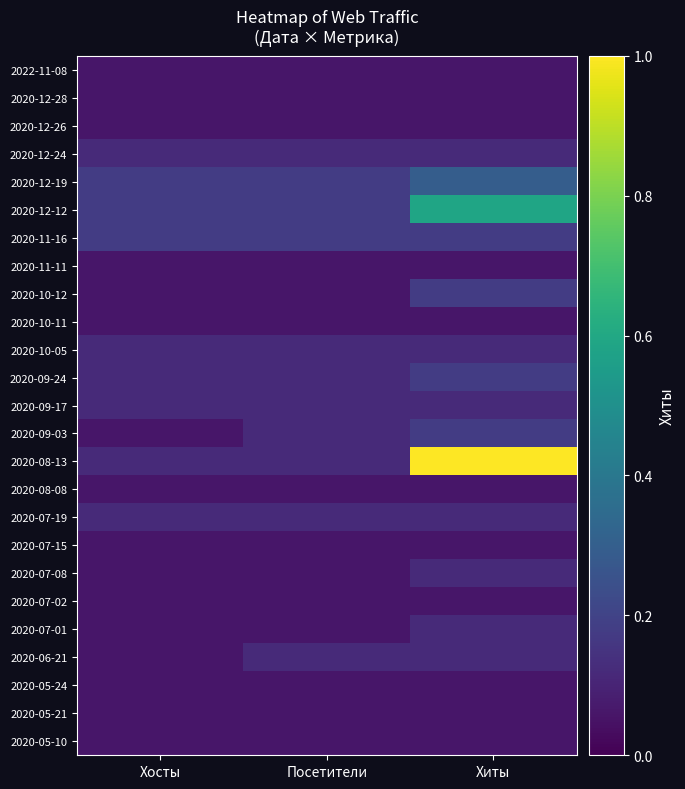

Reading left to right, extract all data points from this chart.

2022-11-08: Хосты=0.1	Посетители=0.1	Хиты=0.1
2020-12-28: Хосты=0.1	Посетители=0.1	Хиты=0.1
2020-12-26: Хосты=0.1	Посетители=0.1	Хиты=0.1
2020-12-24: Хосты=0.1	Посетители=0.1	Хиты=0.1
2020-12-19: Хосты=0.2	Посетители=0.2	Хиты=0.3
2020-12-12: Хосты=0.2	Посетители=0.2	Хиты=0.6
2020-11-16: Хосты=0.2	Посетители=0.2	Хиты=0.2
2020-11-11: Хосты=0.1	Посетители=0.1	Хиты=0.1
2020-10-12: Хосты=0.1	Посетители=0.1	Хиты=0.2
2020-10-11: Хосты=0.1	Посетители=0.1	Хиты=0.1
2020-10-05: Хосты=0.1	Посетители=0.1	Хиты=0.1
2020-09-24: Хосты=0.1	Посетители=0.1	Хиты=0.2
2020-09-17: Хосты=0.1	Посетители=0.1	Хиты=0.1
2020-09-03: Хосты=0.1	Посетители=0.1	Хиты=0.2
2020-08-13: Хосты=0.1	Посетители=0.1	Хиты=1.0
2020-08-08: Хосты=0.1	Посетители=0.1	Хиты=0.1
2020-07-19: Хосты=0.1	Посетители=0.1	Хиты=0.1
2020-07-15: Хосты=0.1	Посетители=0.1	Хиты=0.1
2020-07-08: Хосты=0.1	Посетители=0.1	Хиты=0.1
2020-07-02: Хосты=0.1	Посетители=0.1	Хиты=0.1
2020-07-01: Хосты=0.1	Посетители=0.1	Хиты=0.1
2020-06-21: Хосты=0.1	Посетители=0.1	Хиты=0.1
2020-05-24: Хосты=0.1	Посетители=0.1	Хиты=0.1
2020-05-21: Хосты=0.1	Посетители=0.1	Хиты=0.1
2020-05-10: Хосты=0.1	Посетители=0.1	Хиты=0.1